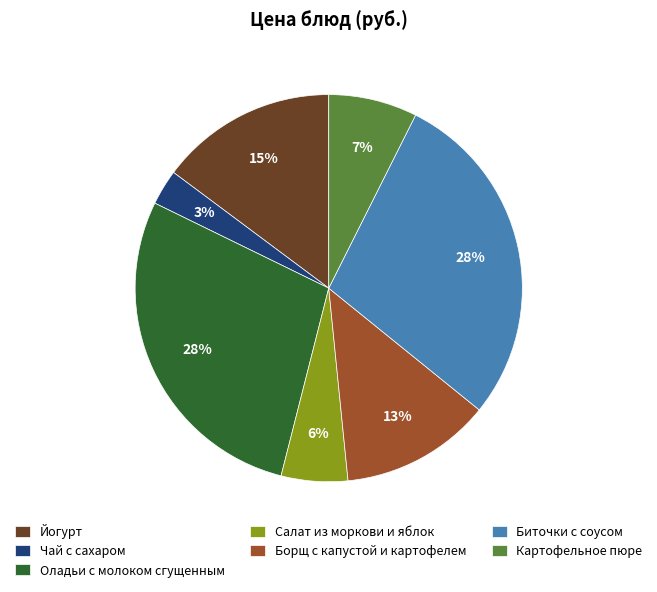

What percentage is the Йогурт slice, to the nearest percent?

15%